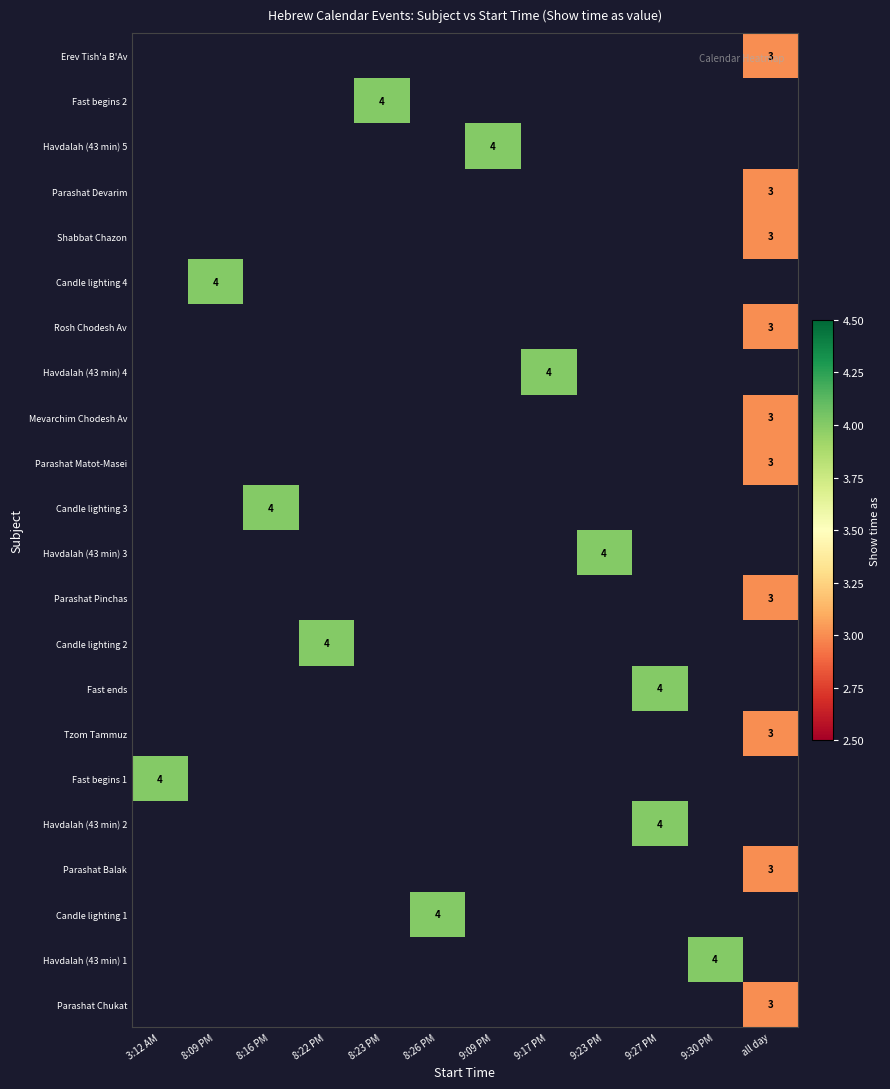

How many distinct data groups are displayed?

22